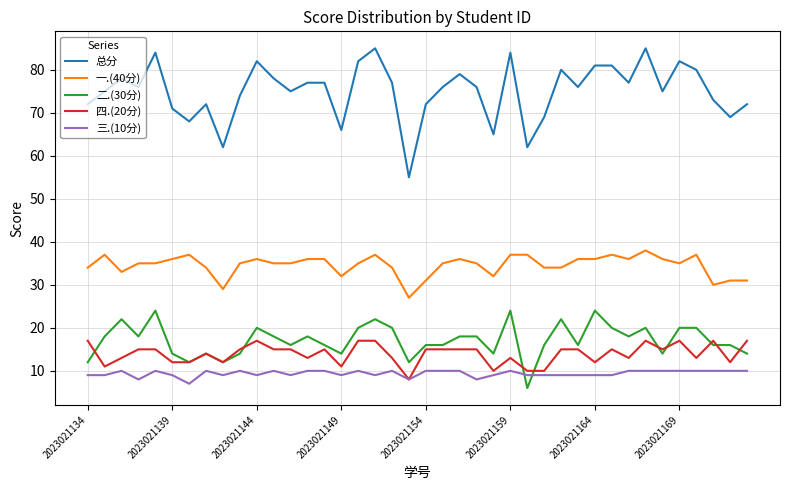

List the series in order of their peak value, lowest first.

三.(10分), 四.(20分), 二.(30分), 一.(40分), 总分